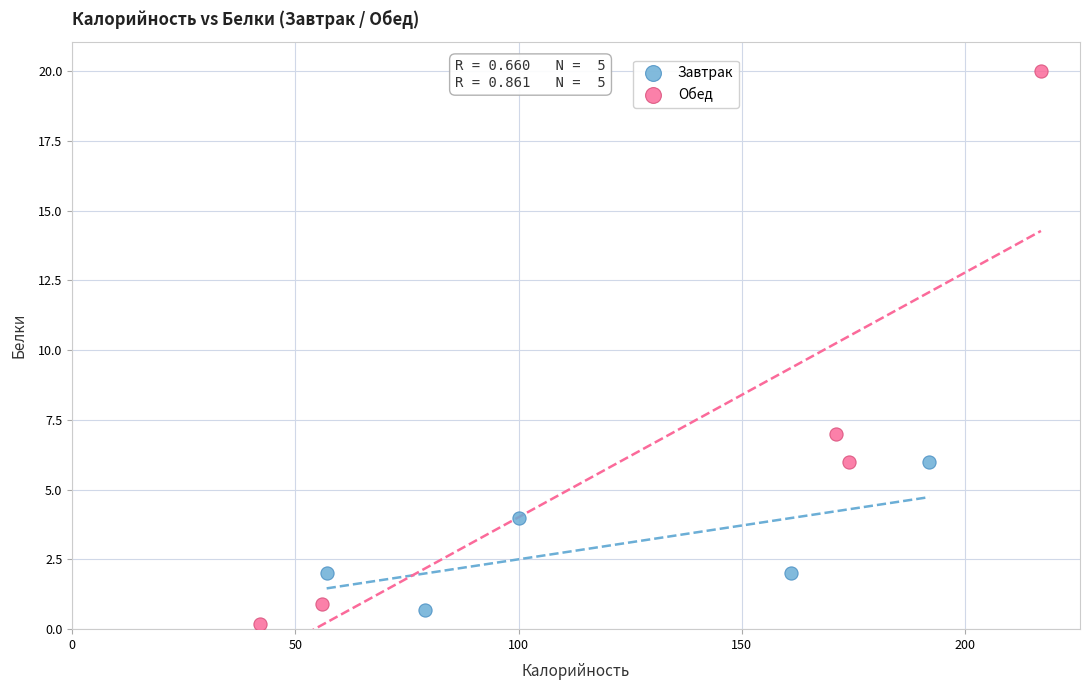

Which series has the widest spread of Y values?

Обед